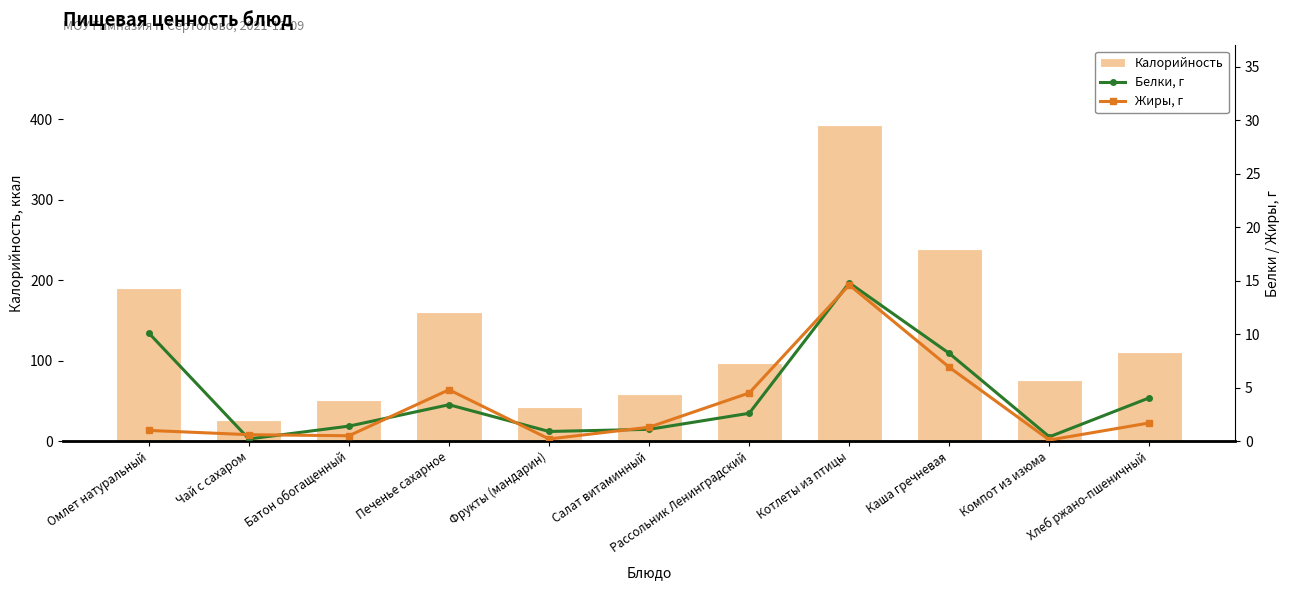

What is the minimum value for Калорийность?

26.8